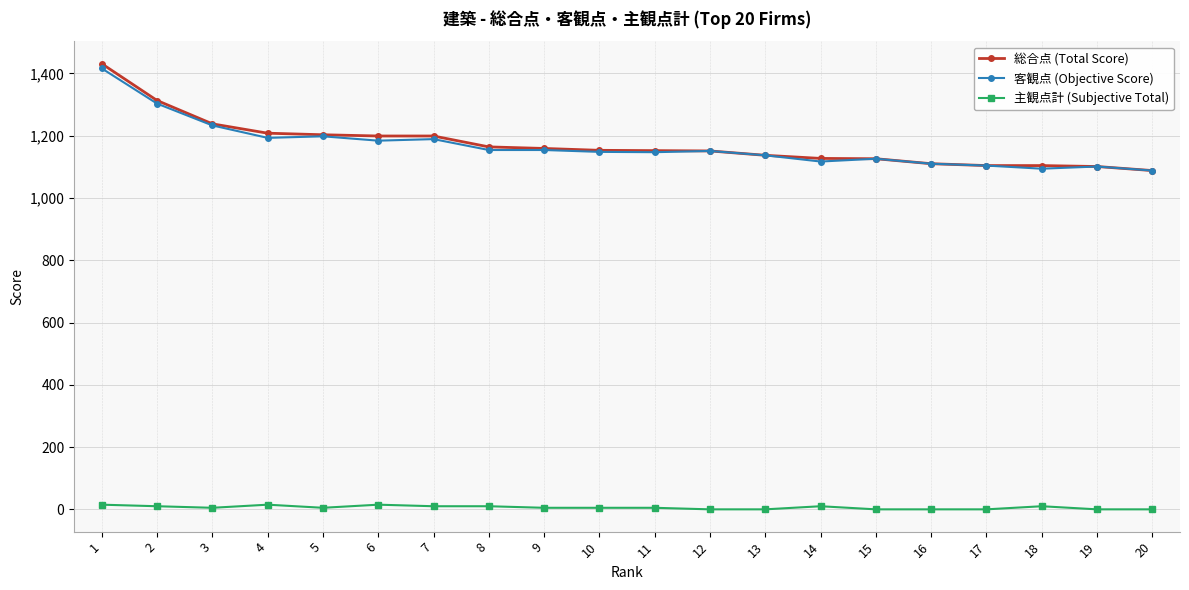

Is the value of 主観点計 (Subjective Total) at 13 greater than the value of 総合点 (Total Score) at 16?

No